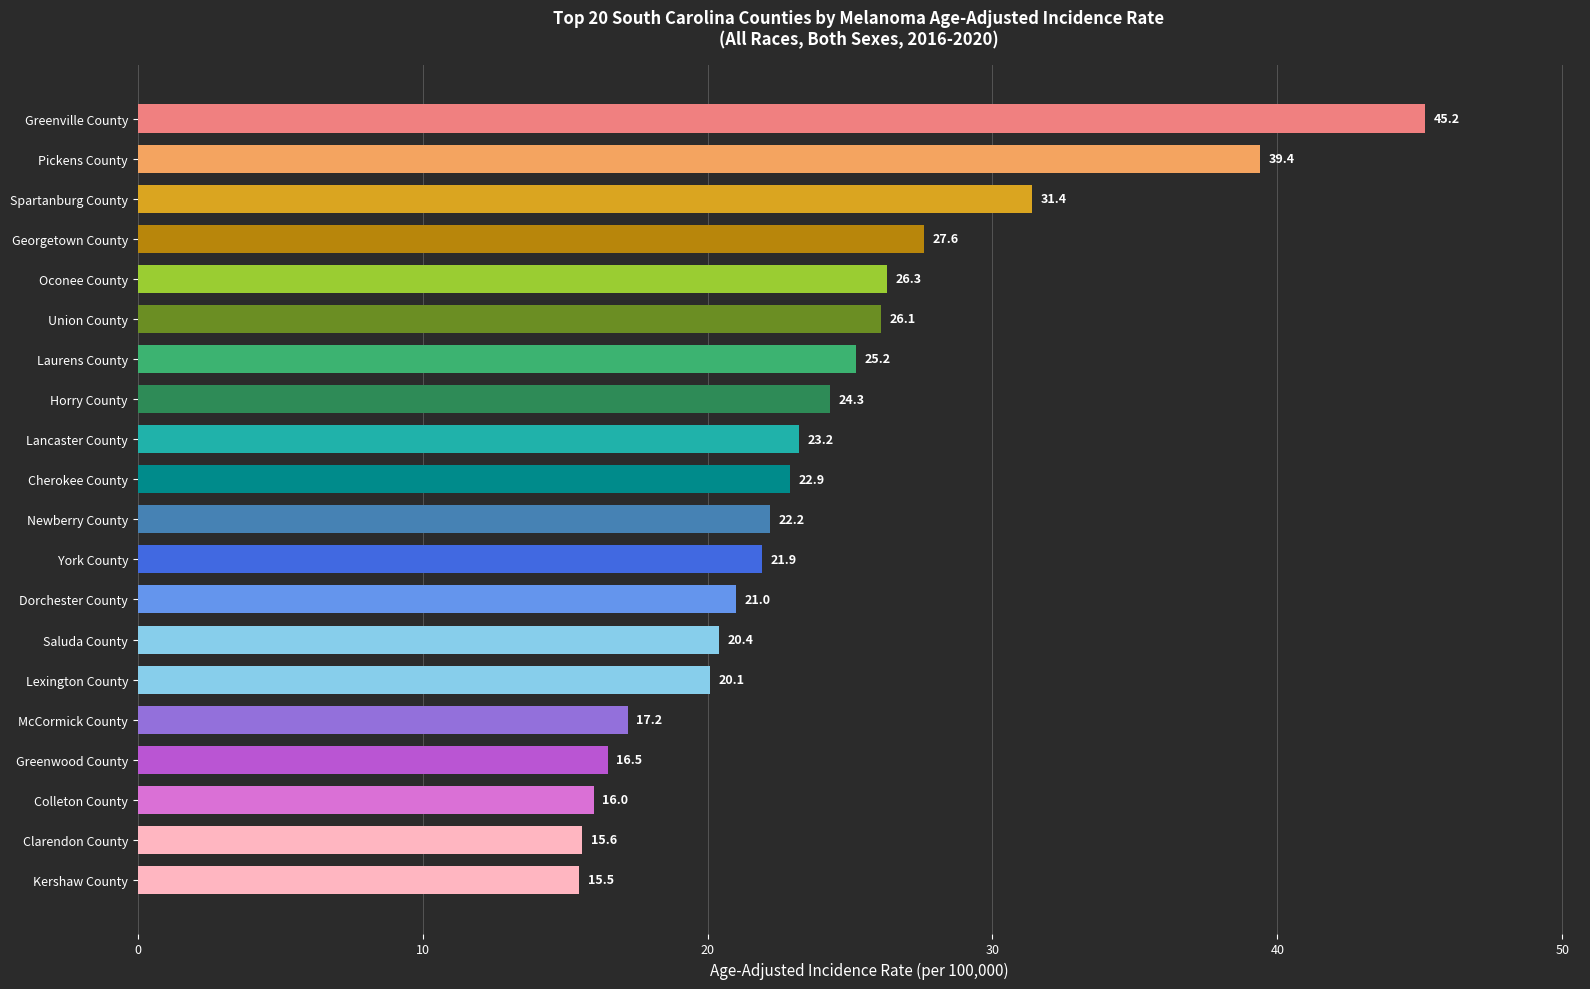

Reading top to bottom, what are all the values shown in this chart?

Greenville County=45.2	Pickens County=39.4	Spartanburg County=31.4	Georgetown County=27.6	Oconee County=26.3	Union County=26.1	Laurens County=25.2	Horry County=24.3	Lancaster County=23.2	Cherokee County=22.9	Newberry County=22.2	York County=21.9	Dorchester County=21.0	Saluda County=20.4	Lexington County=20.1	McCormick County=17.2	Greenwood County=16.5	Colleton County=16.0	Clarendon County=15.6	Kershaw County=15.5